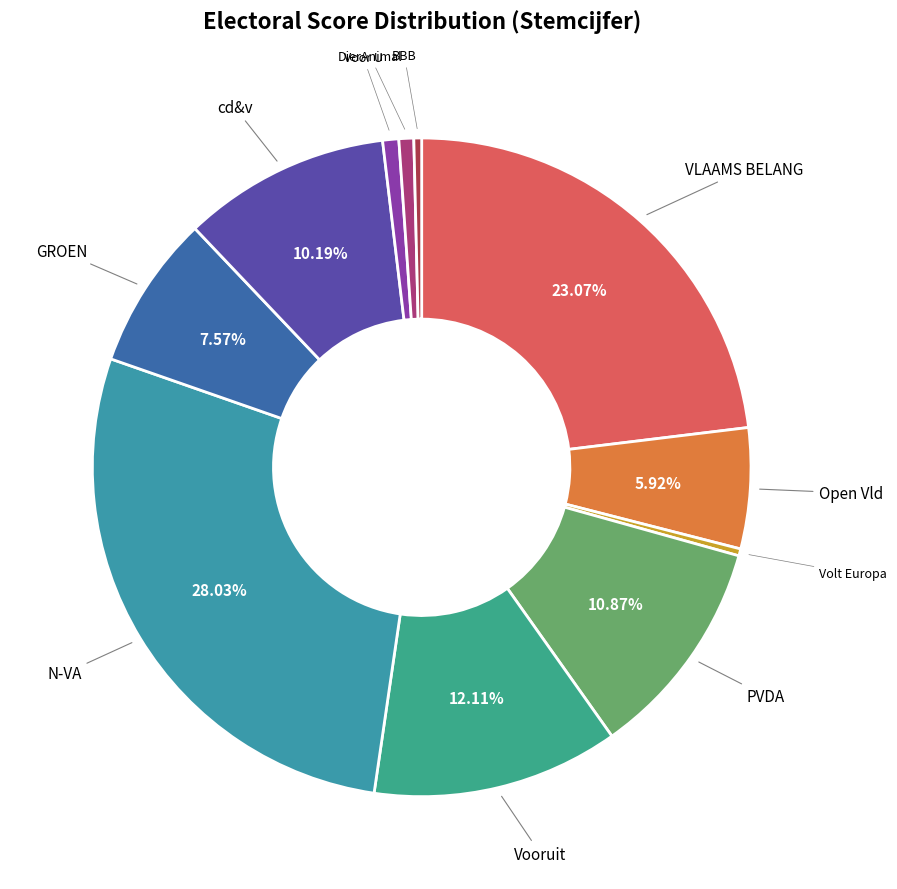

What is the largest slice in the pie chart?

N-VA